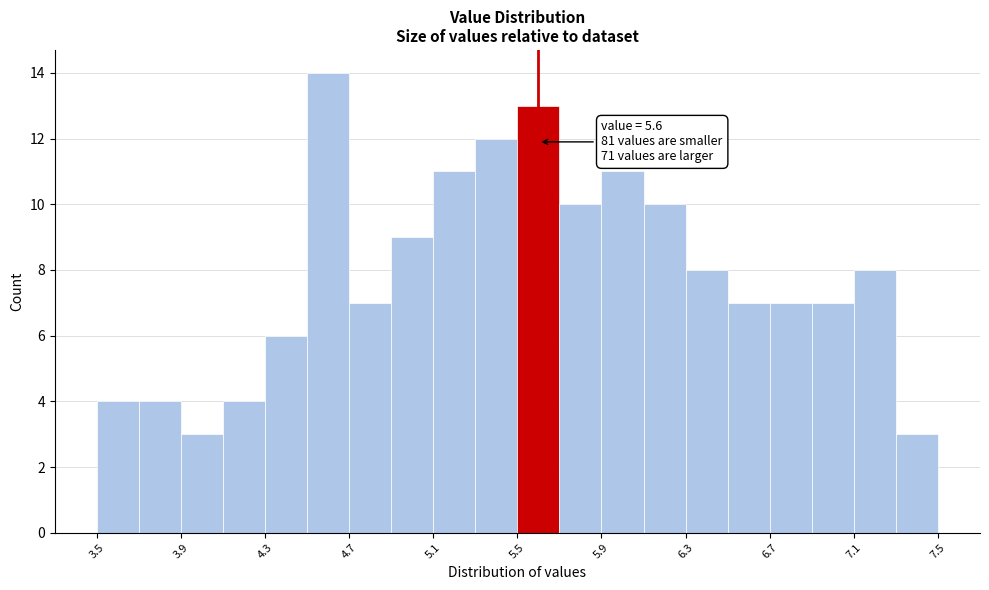

Over which range of the x-axis is the bar tallest?

4.5 to 4.7